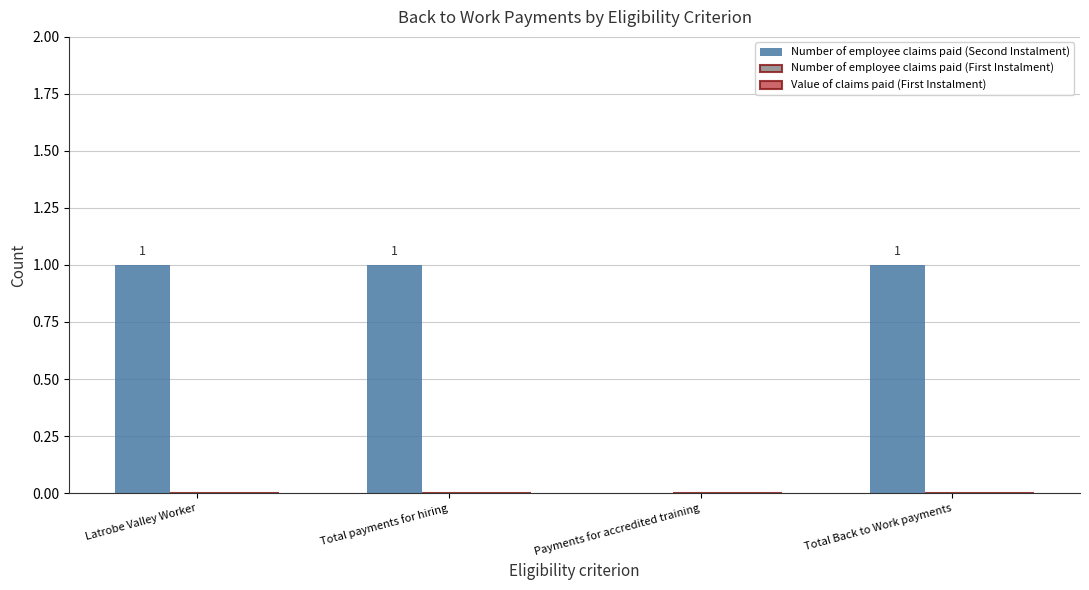

Reading right to left, what are all the values shown in this chart?

Total Back to Work payments=1	Payments for accredited training=0	Total payments for hiring=1	Latrobe Valley Worker=1